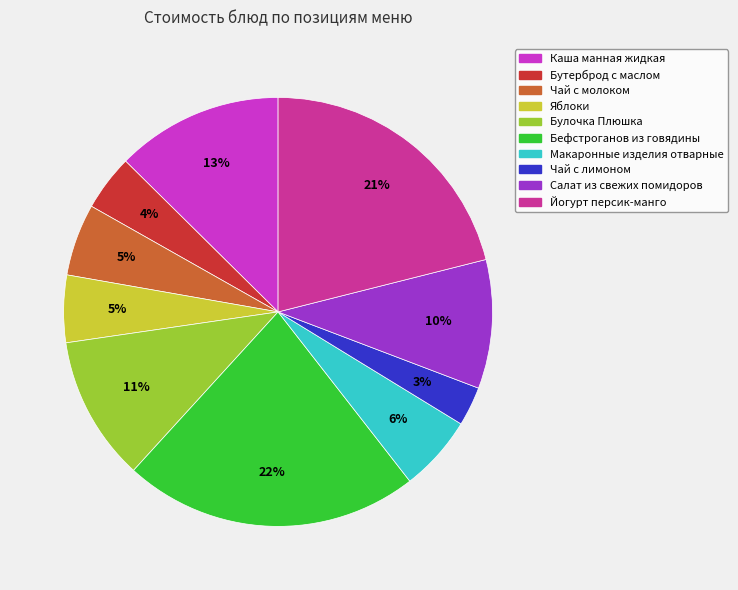

To the nearest percent, what percentage of the pie is Яблоки?

5%